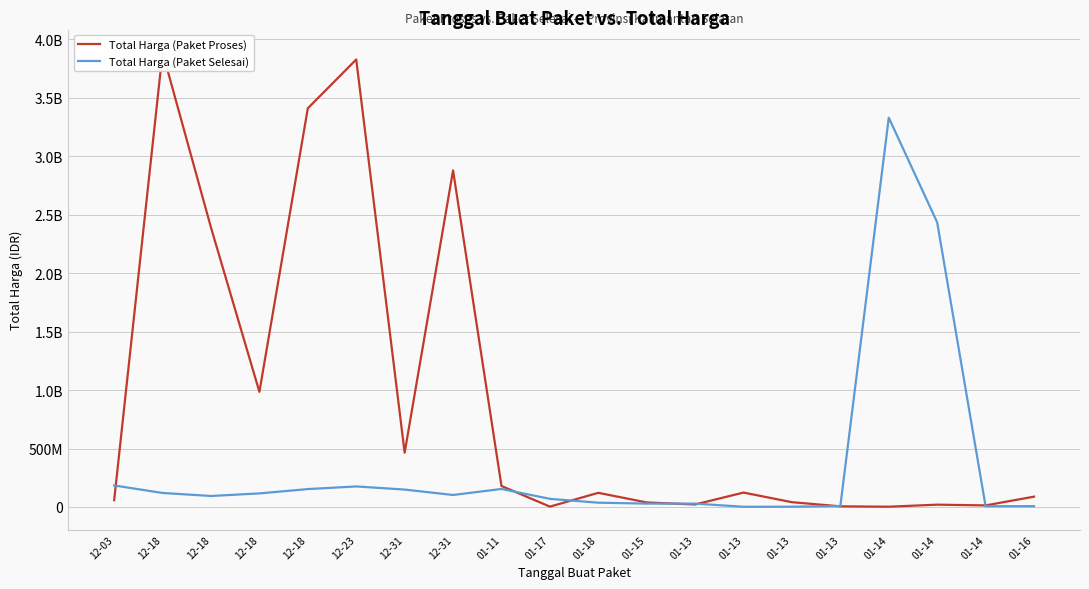

Rank the series by their average value, from lowest to highest.

Total Harga (Paket Selesai), Total Harga (Paket Proses)